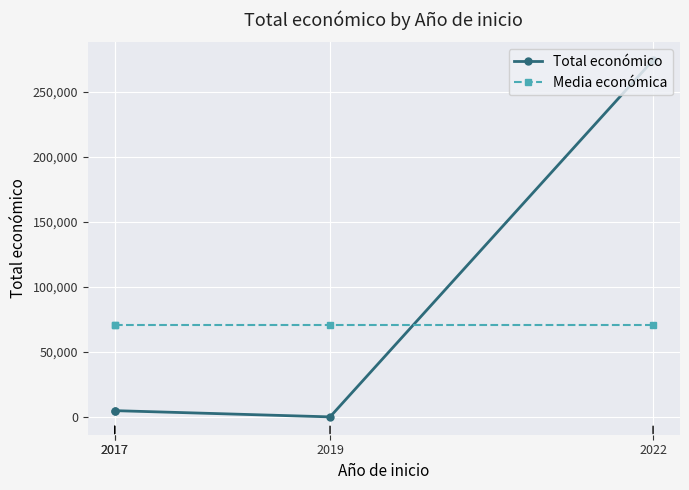

Which label corresponds to the smallest value in the chart?

2019